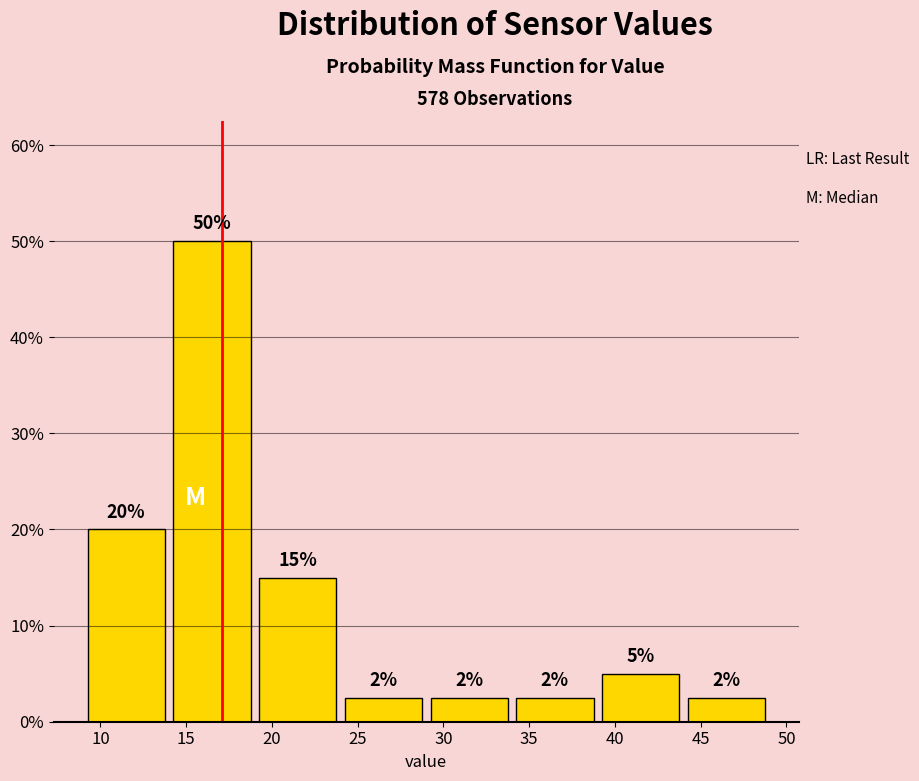

Which range on the x-axis has the tallest bar?

14 to 19